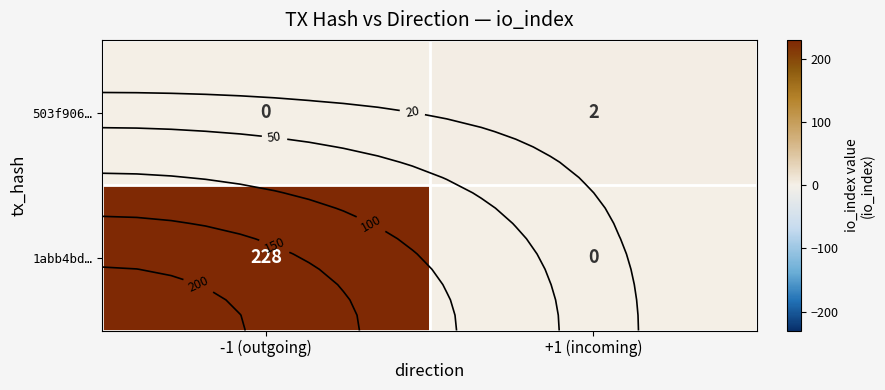

At which category is the sum across all series the highest?

-1 (outgoing)